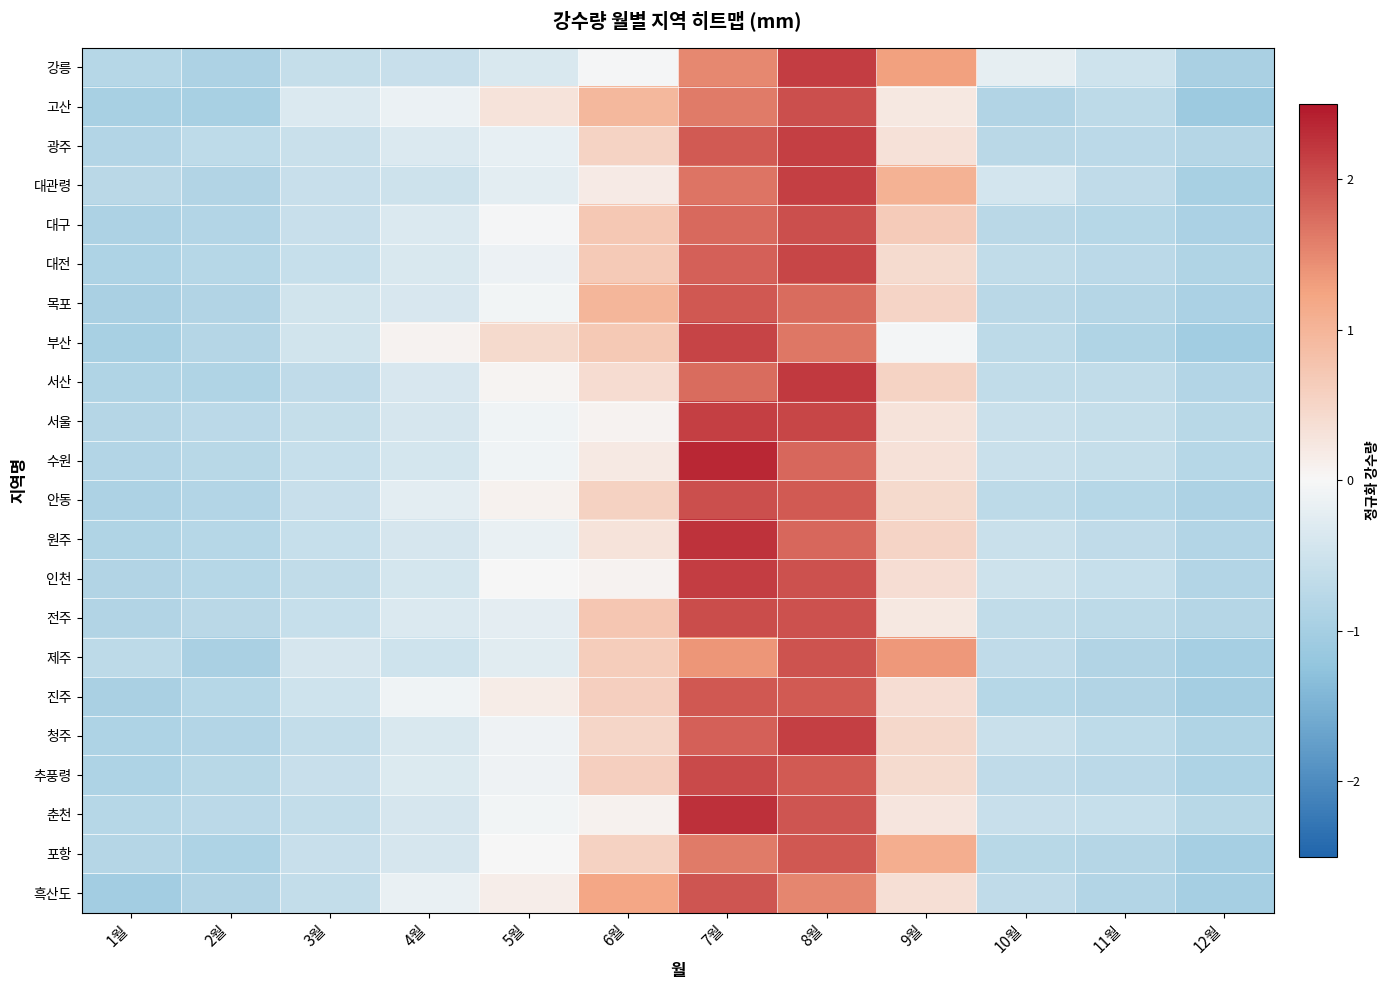

At how many categories does at least one series exceed 1?

4